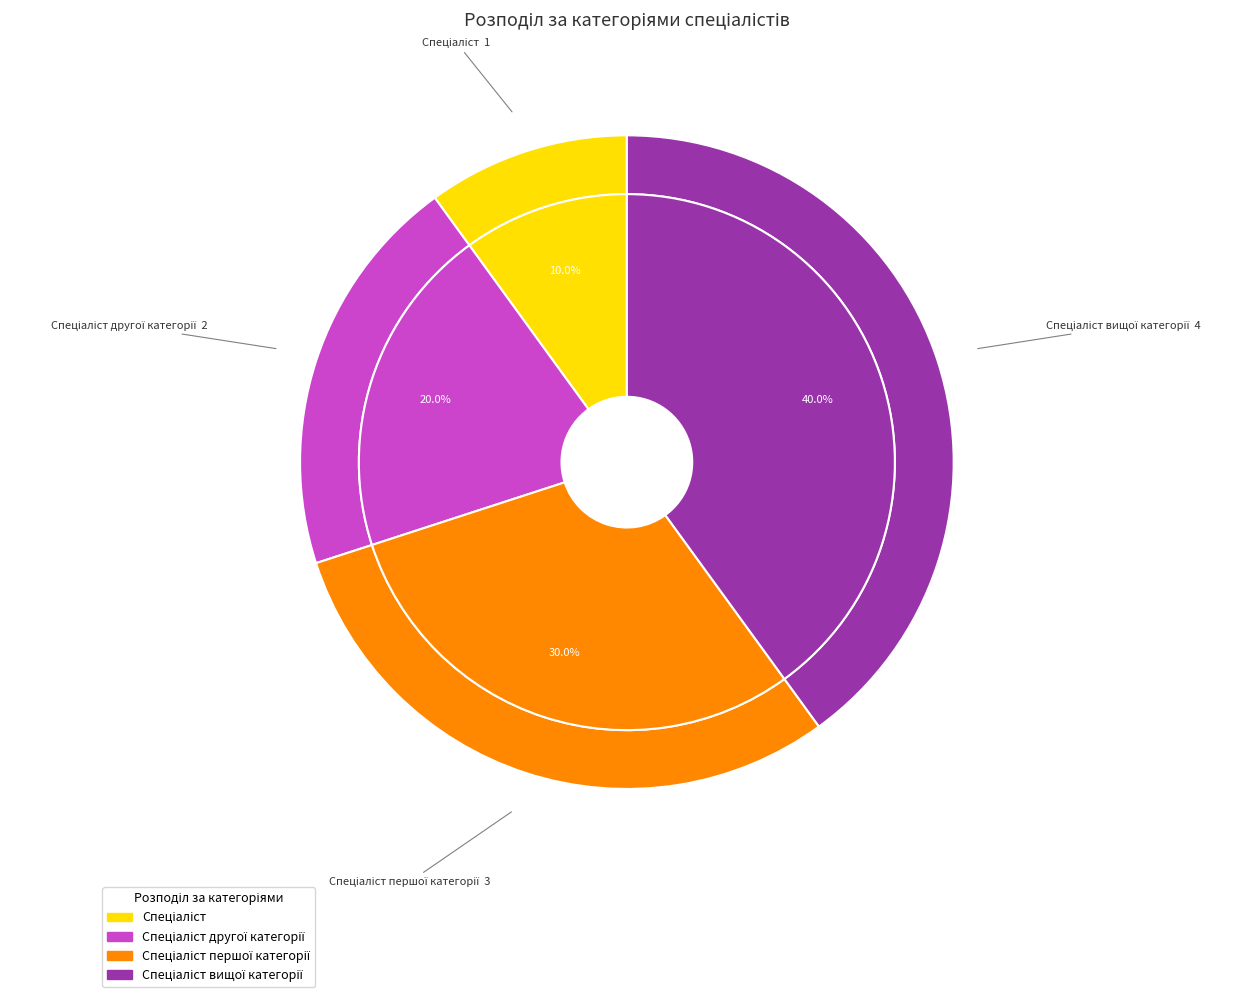

Count the number of slices in the pie.

4